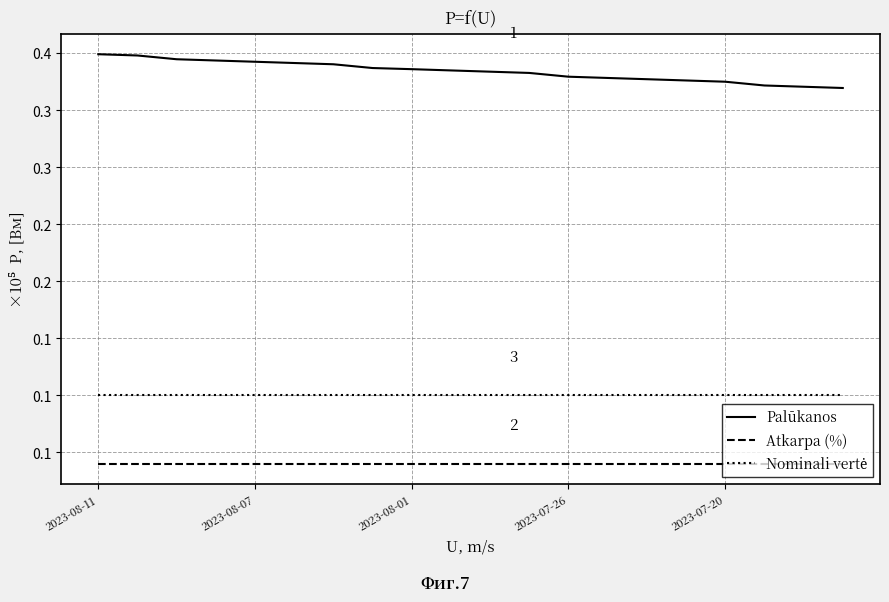

Does the chart display data point markers on the line(s)?

No